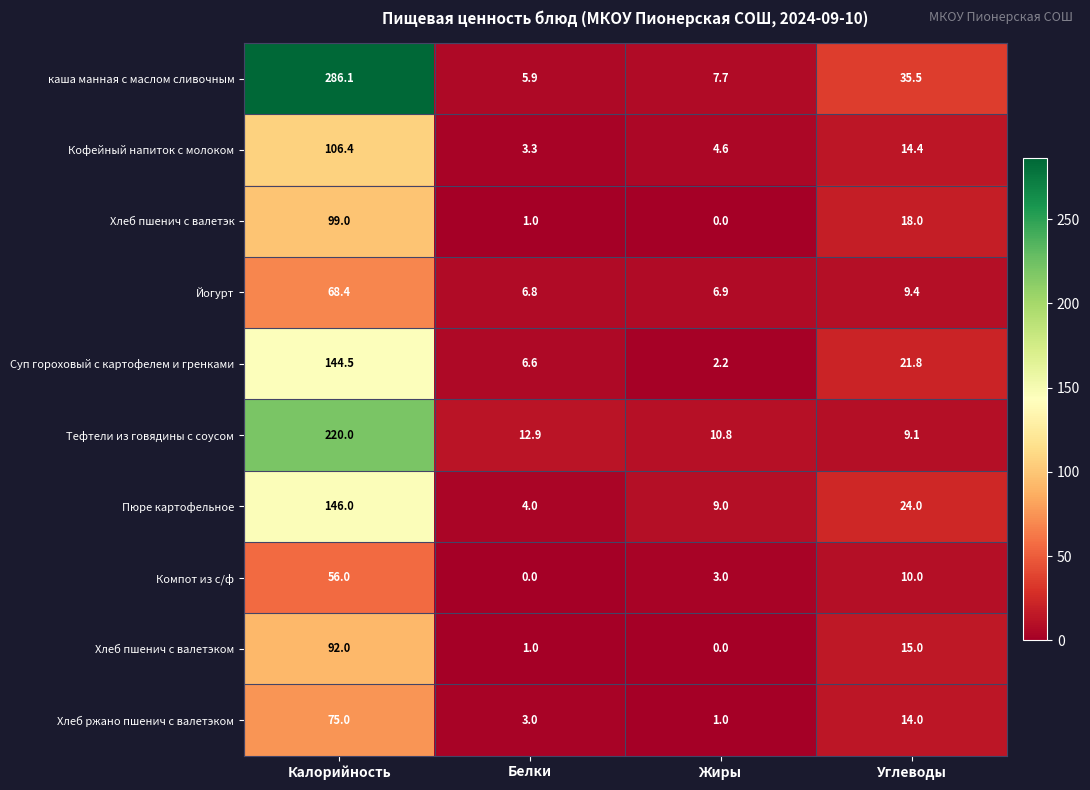

How many series are shown in this chart?

10